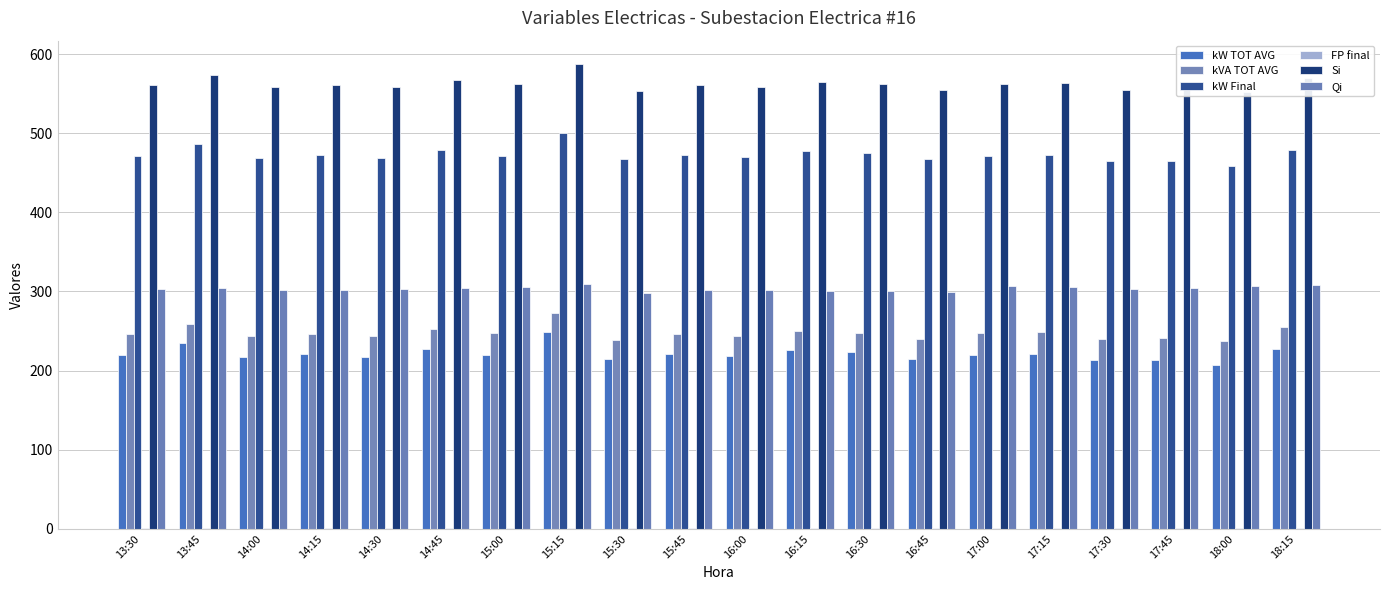

What are all the series names shown in the legend?

kW TOT AVG, kVA TOT AVG, kW Final, FP final, Si, Qi